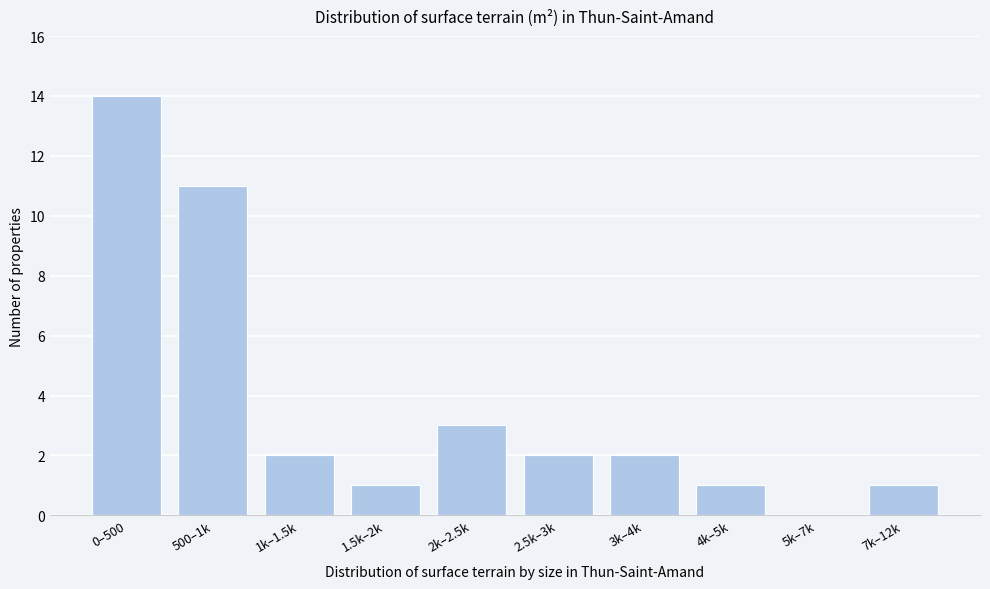

Reading left to right, transcribe all the data shown in this chart.

0–500=14	500–1k=11	1k–1.5k=2	1.5k–2k=1	2k–2.5k=3	2.5k–3k=2	3k–4k=2	4k–5k=1	5k–7k=0	7k–12k=1